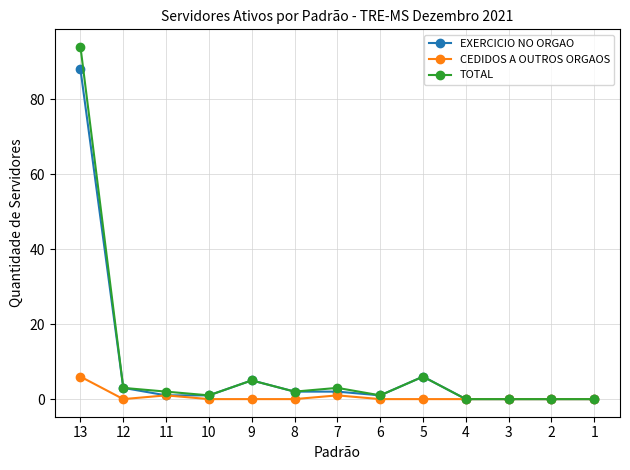

How many lines are shown in the chart?

3